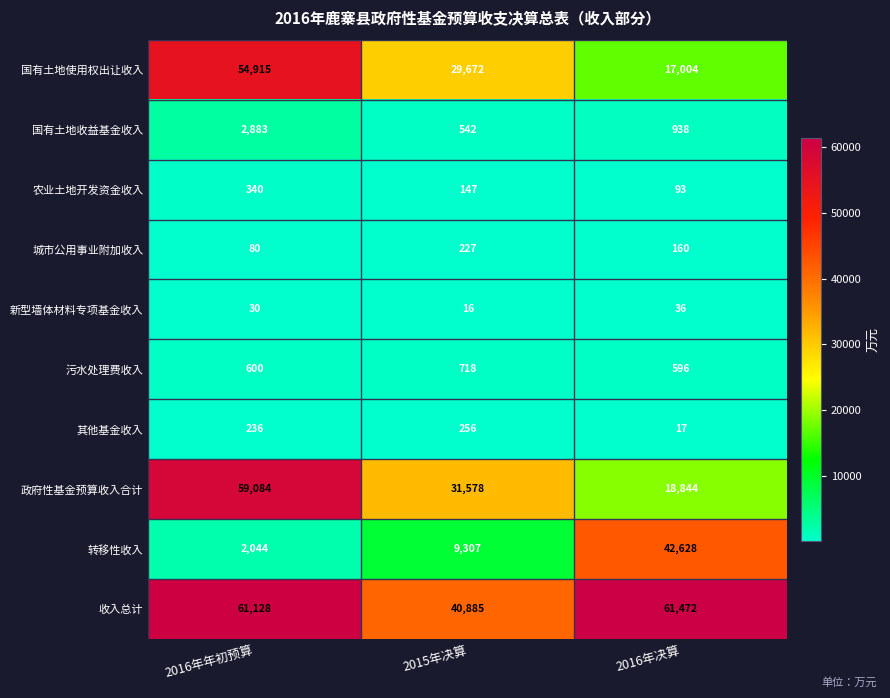

What is the sum of all 收入总计 values?

163485